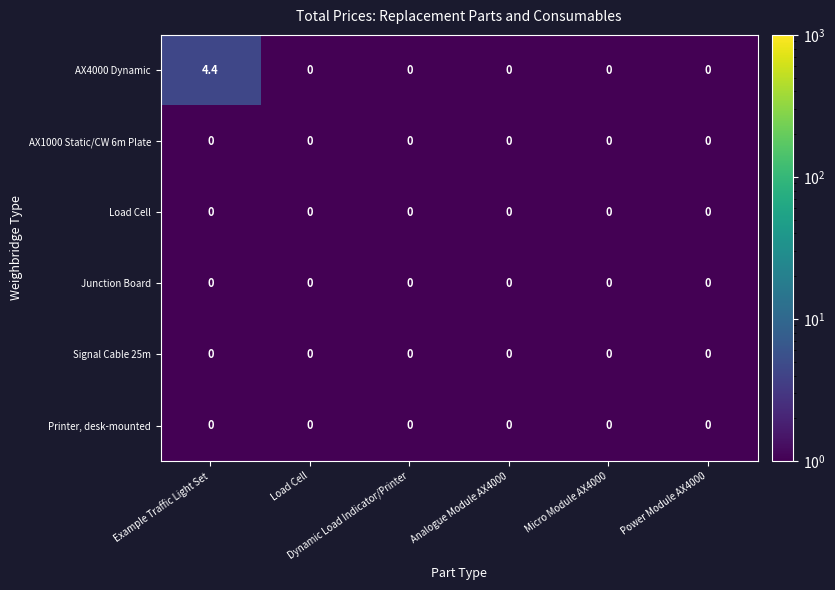

What is the maximum value shown in the chart?

4.4